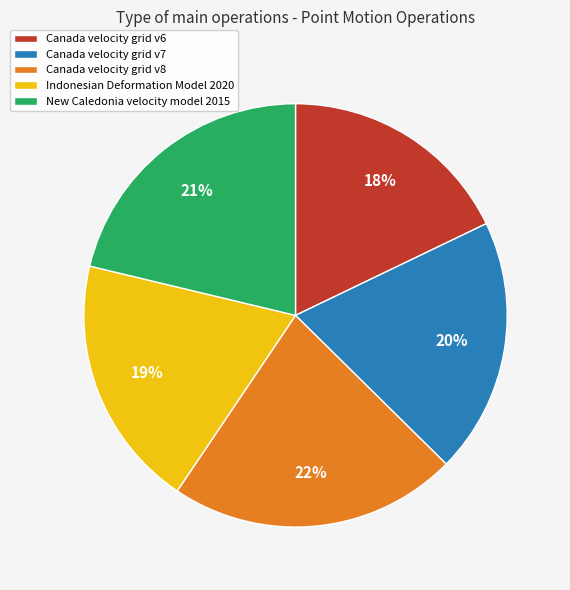

How many slices are in this pie chart?

5